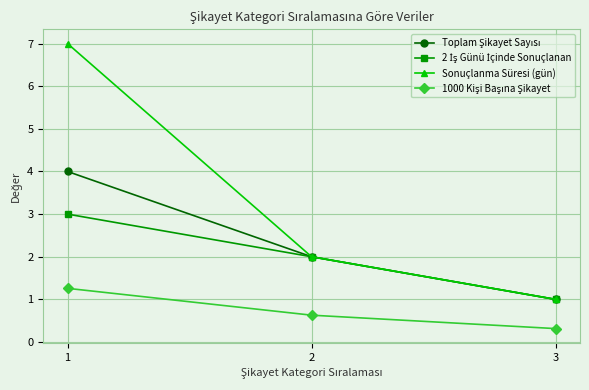

What is the greatest value displayed?

7.0